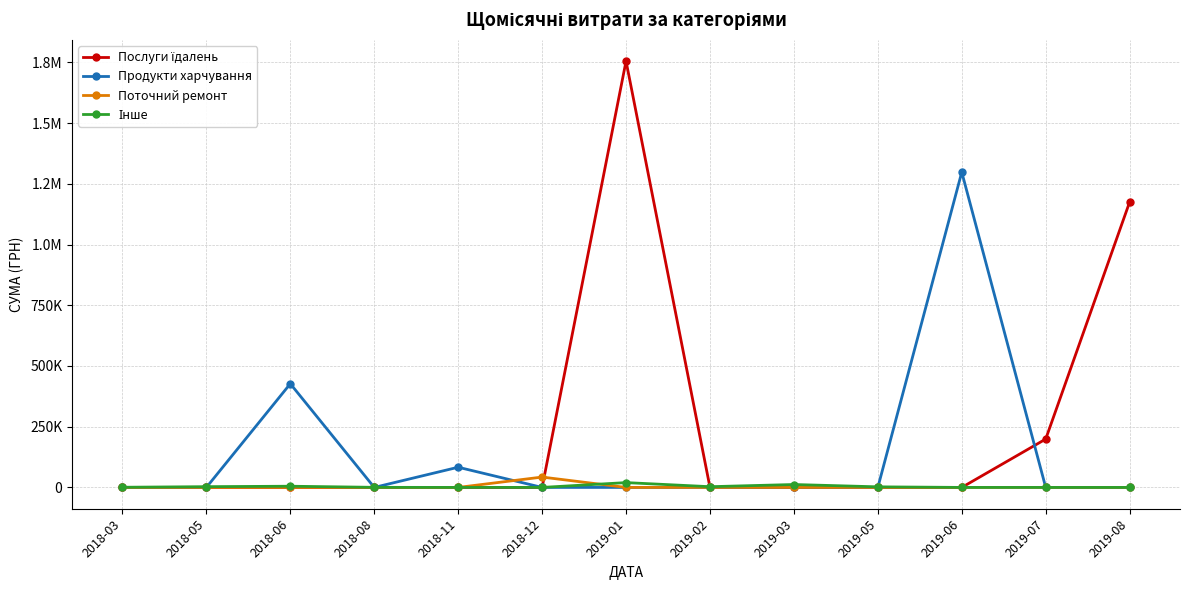

How many intersections are there between Поточний ремонт and Послуги їдалень?

1